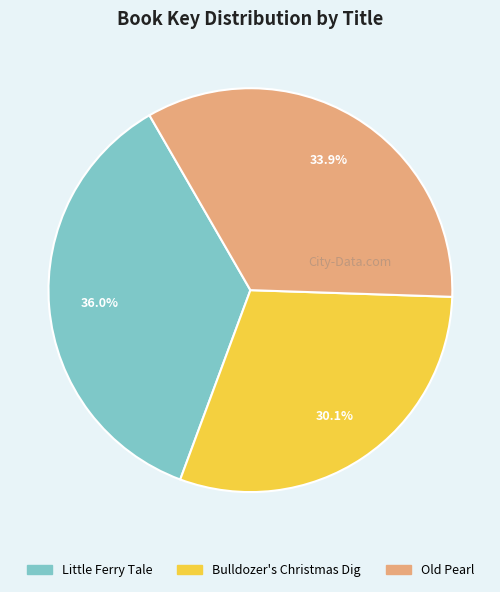

Which category has the smallest portion of the pie?

Bulldozer's Christmas Dig